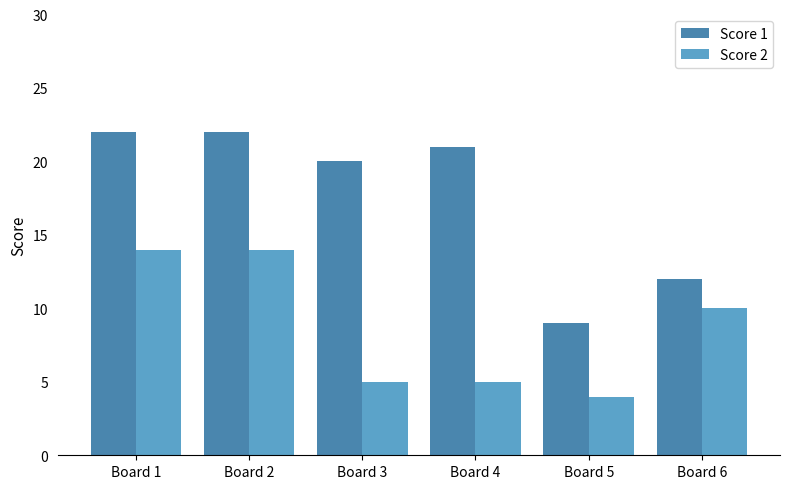

What is the difference between the Score 1 values at Board 1 and Board 6?

10